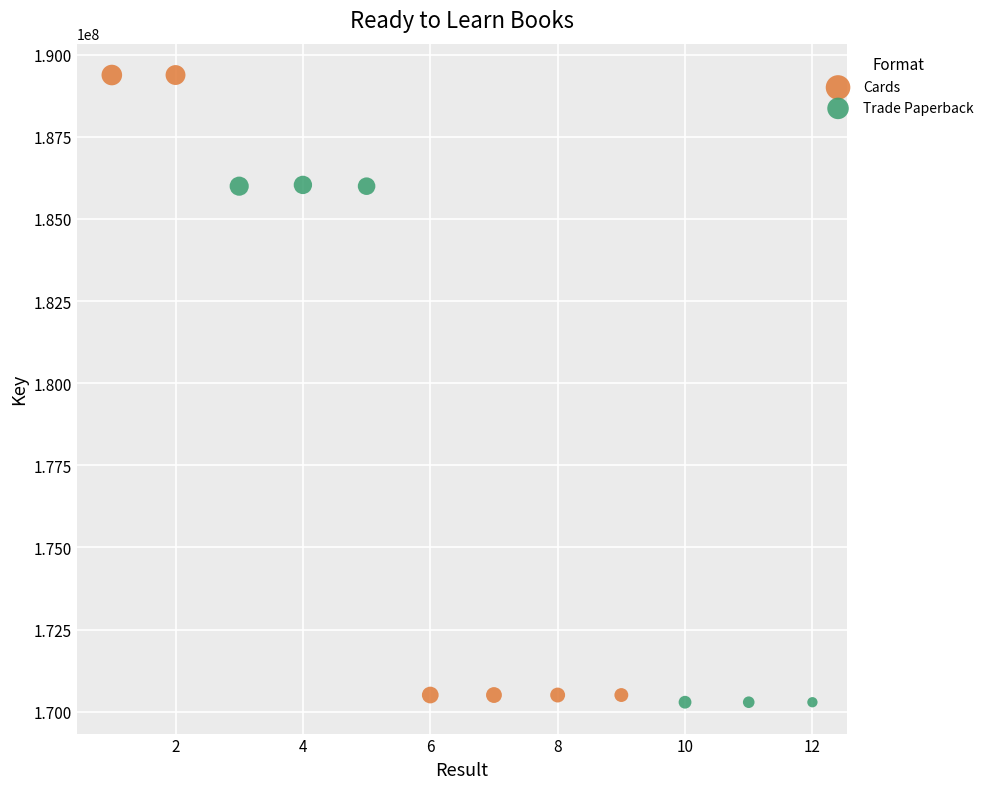

Which series reaches the maximum Y coordinate?

Cards